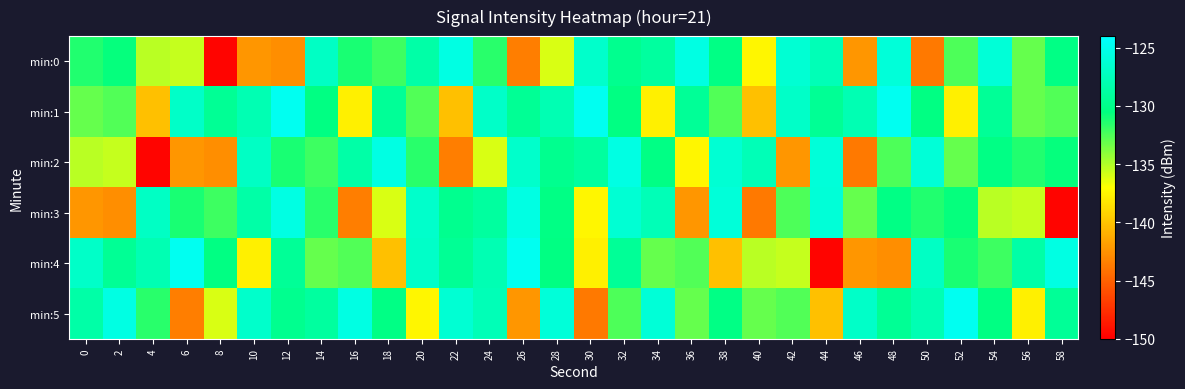

What is the spread (max minus min) of values at 2?

17.3